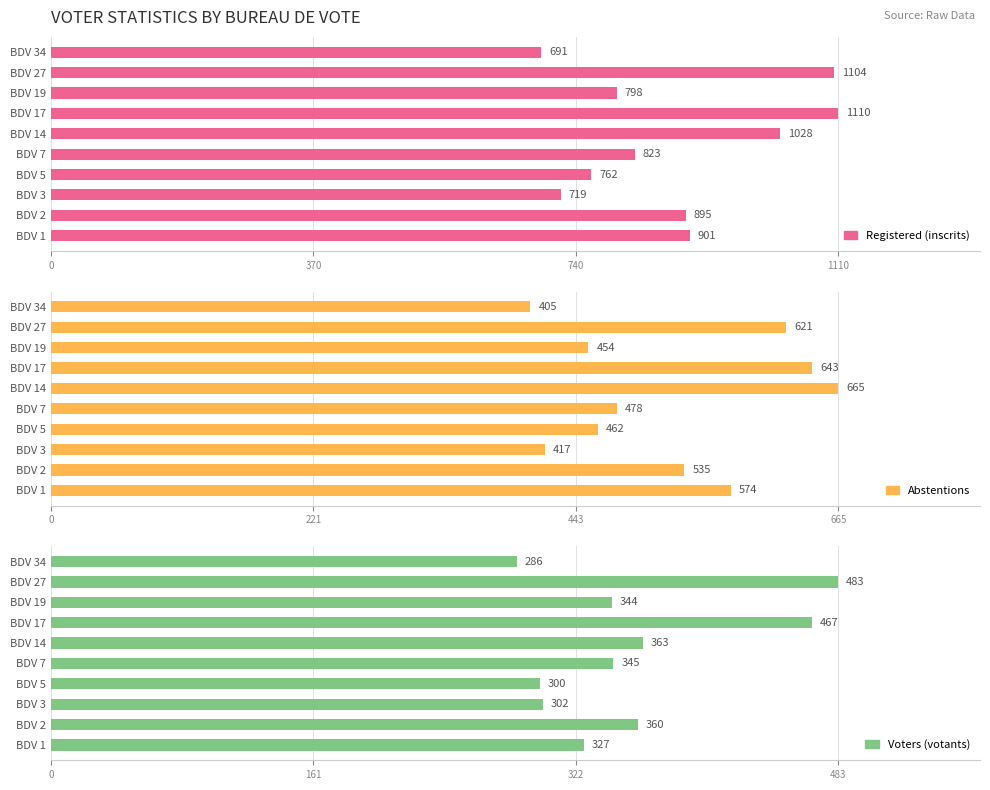

Rank the series at BDV 3 from highest to lowest value.

Registered (inscrits), Abstentions, Voters (votants)